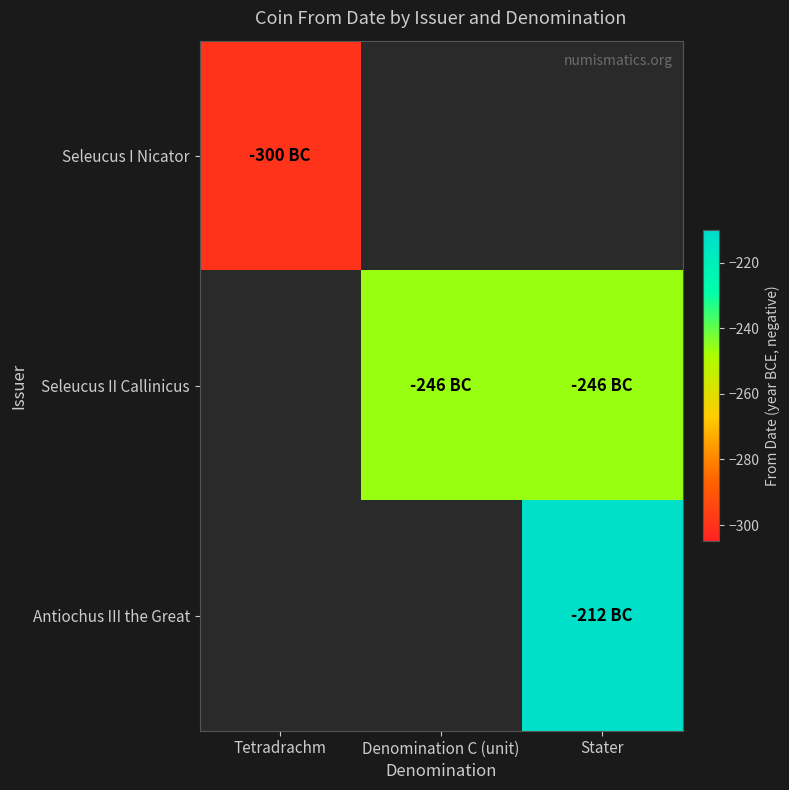

At how many categories does at least one series exceed -215?

1